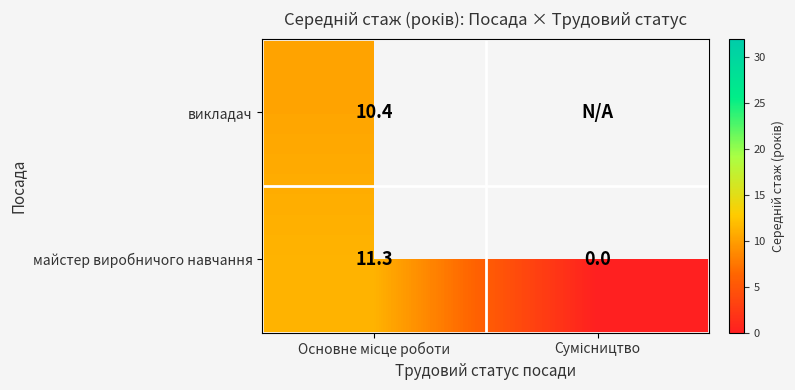

True or false: майстер виробничого навчання has a value of 7.8 at Основне місце роботи.

False